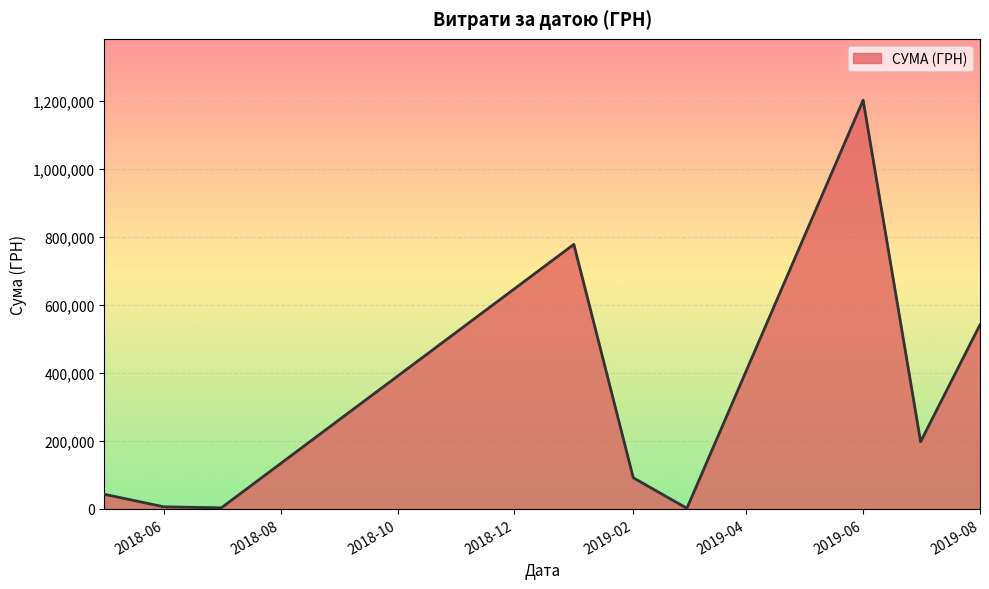

What is the average value?

318214.8